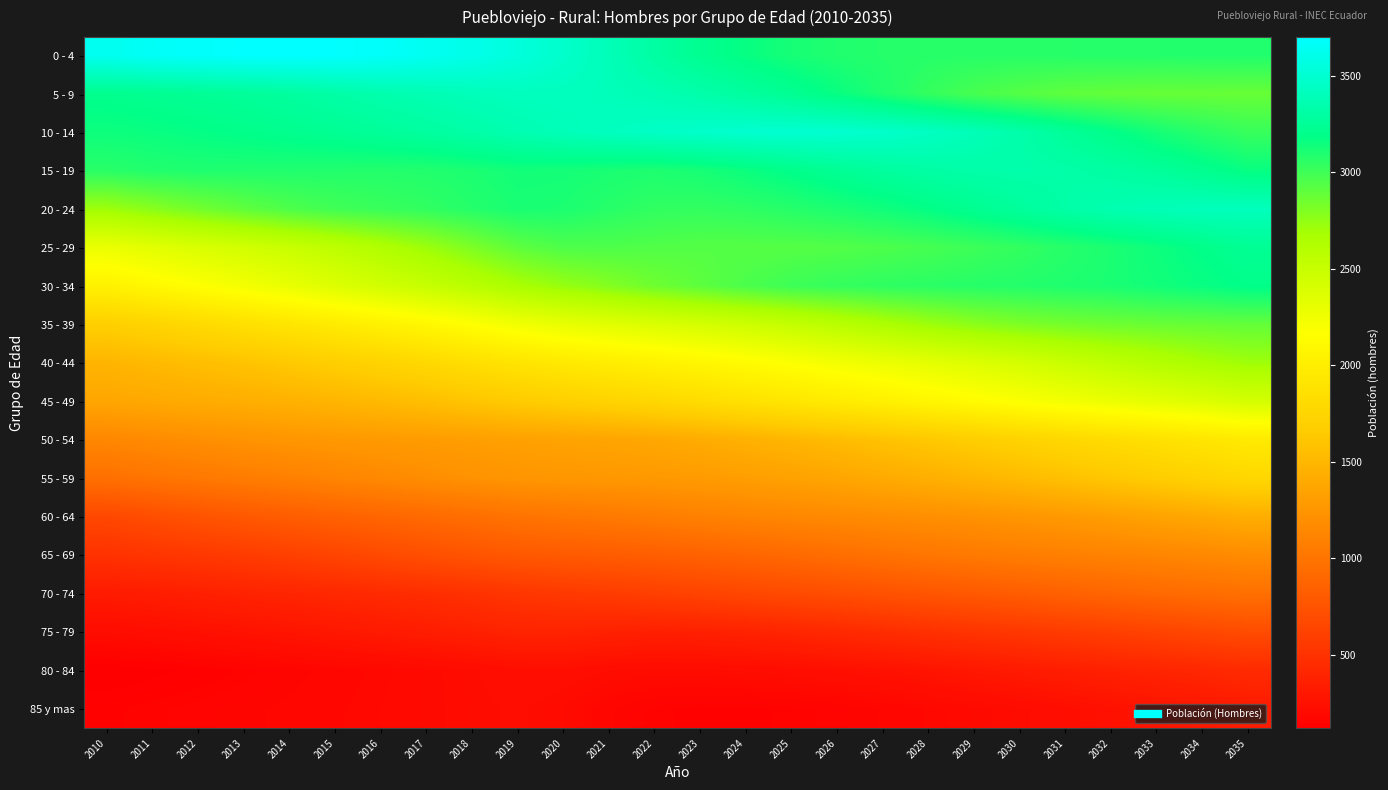

What is the smallest value displayed?

120